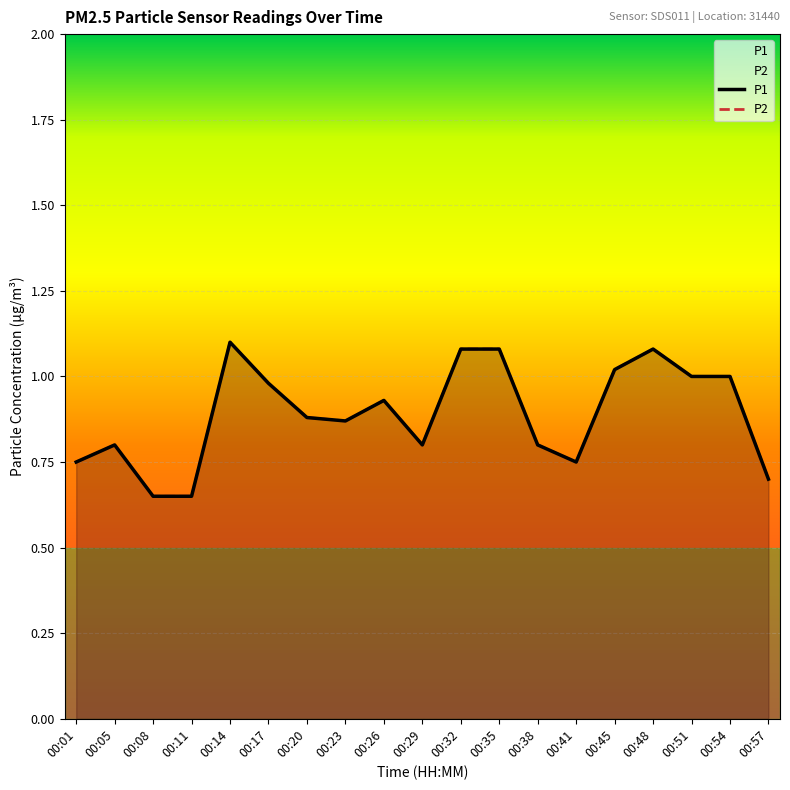

Reading left to right, what are all the values shown in this chart?

P1: 00:01=0.8	00:05=0.8	00:08=0.7	00:11=0.7	00:14=1.1	00:17=1.0	00:20=0.9	00:23=0.9	00:26=0.9	00:29=0.8	00:32=1.1	00:35=1.1	00:38=0.8	00:41=0.8	00:45=1.0	00:48=1.1	00:51=1.0	00:54=1.0	00:57=0.7
P2: 00:01=0.8	00:05=0.8	00:08=0.7	00:11=0.7	00:14=1.1	00:17=1.0	00:20=0.9	00:23=0.9	00:26=0.9	00:29=0.8	00:32=1.1	00:35=1.1	00:38=0.8	00:41=0.8	00:45=1.0	00:48=1.1	00:51=1.0	00:54=1.0	00:57=0.7